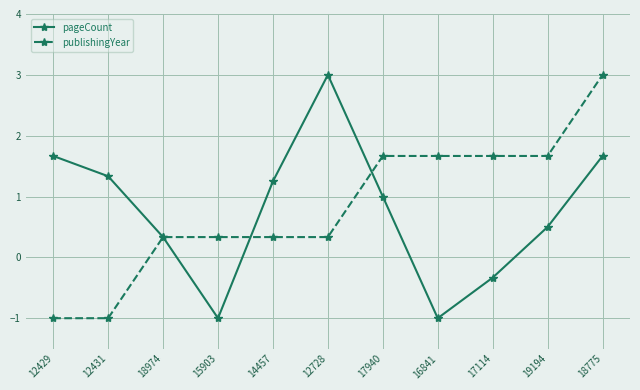

How many values in pageCount are above zero?

8